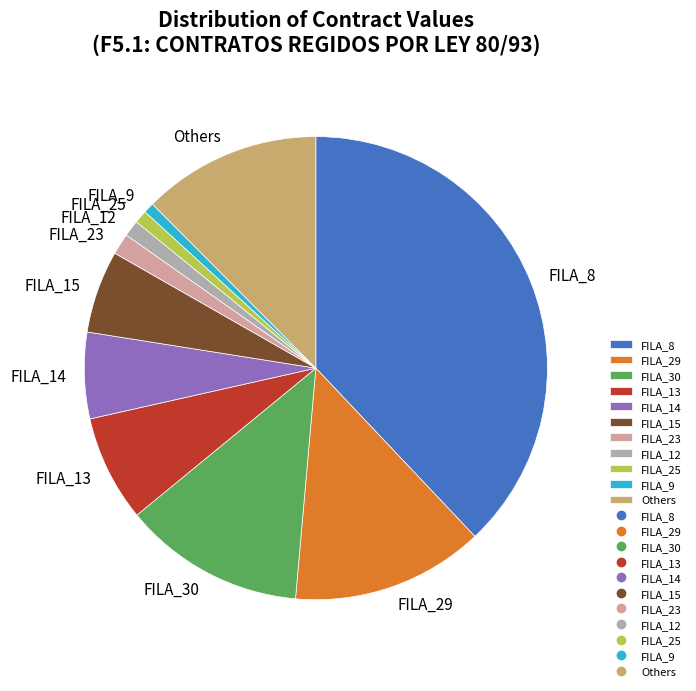

Is it true that FILA_8 is 29% of the pie?

False